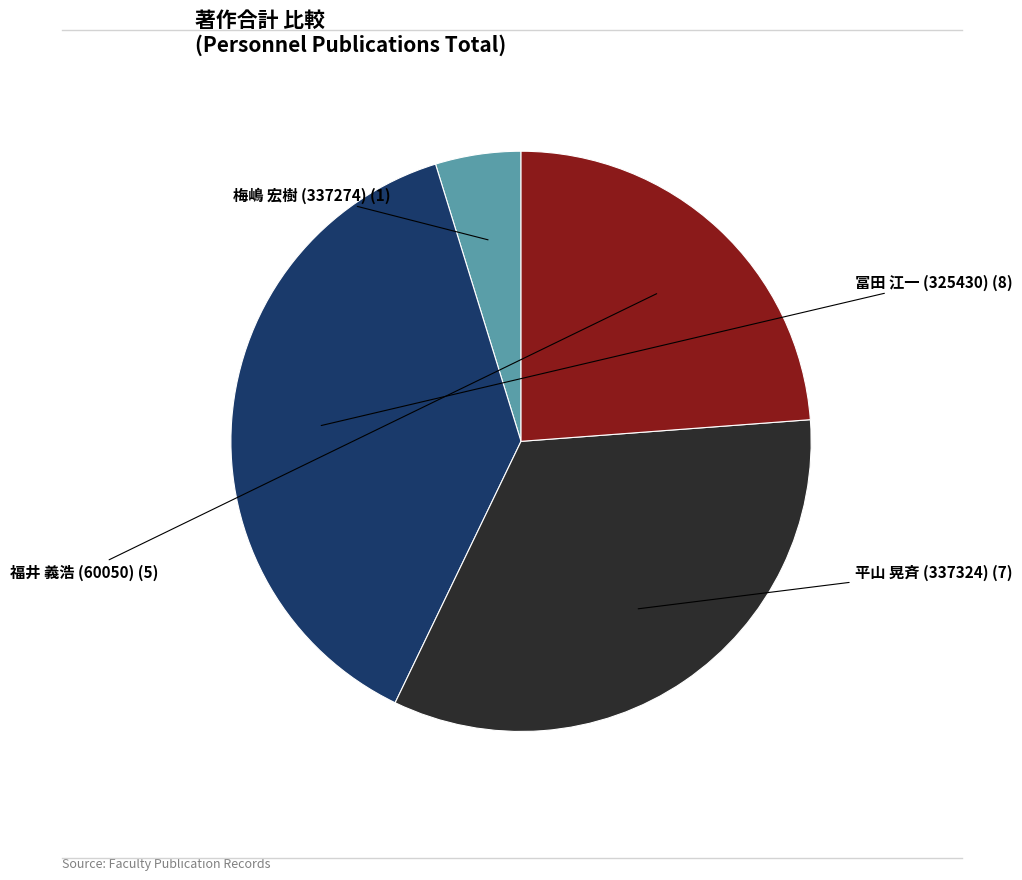

How many segments does this pie chart have?

4